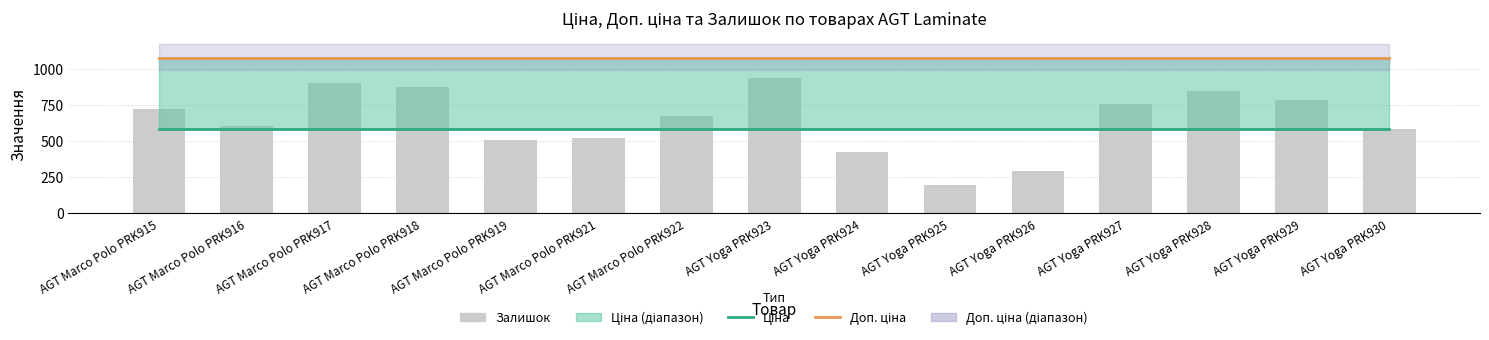

Reading left to right, extract all data points from this chart.

Ціна: AGT Marco Polo PRK915=586.0	AGT Marco Polo PRK916=586.0	AGT Marco Polo PRK917=586.0	AGT Marco Polo PRK918=586.0	AGT Marco Polo PRK919=586.0	AGT Marco Polo PRK921=586.0	AGT Marco Polo PRK922=586.0	AGT Yoga PRK923=586.0	AGT Yoga PRK924=586.0	AGT Yoga PRK925=586.0	AGT Yoga PRK926=586.0	AGT Yoga PRK927=586.0	AGT Yoga PRK928=586.0	AGT Yoga PRK929=586.0	AGT Yoga PRK930=586.0
Доп. ціна: AGT Marco Polo PRK915=1074.5	AGT Marco Polo PRK916=1074.5	AGT Marco Polo PRK917=1074.5	AGT Marco Polo PRK918=1074.5	AGT Marco Polo PRK919=1074.5	AGT Marco Polo PRK921=1074.5	AGT Marco Polo PRK922=1074.5	AGT Yoga PRK923=1074.5	AGT Yoga PRK924=1074.5	AGT Yoga PRK925=1074.5	AGT Yoga PRK926=1074.5	AGT Yoga PRK927=1074.5	AGT Yoga PRK928=1074.5	AGT Yoga PRK929=1074.5	AGT Yoga PRK930=1074.5
Залишок: AGT Marco Polo PRK915=724.0	AGT Marco Polo PRK916=607.0	AGT Marco Polo PRK917=906.0	AGT Marco Polo PRK918=879.0	AGT Marco Polo PRK919=506.0	AGT Marco Polo PRK921=524.0	AGT Marco Polo PRK922=672.0	AGT Yoga PRK923=939.0	AGT Yoga PRK924=426.0	AGT Yoga PRK925=197.0	AGT Yoga PRK926=295.0	AGT Yoga PRK927=759.0	AGT Yoga PRK928=851.0	AGT Yoga PRK929=782.0	AGT Yoga PRK930=585.0